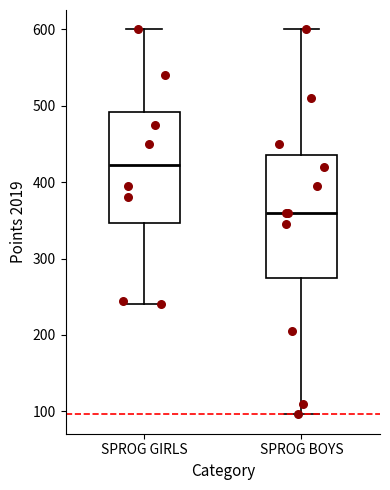

Comparing the boxes themselves (not the whiskers), which one is the tallest?

SPROG BOYS